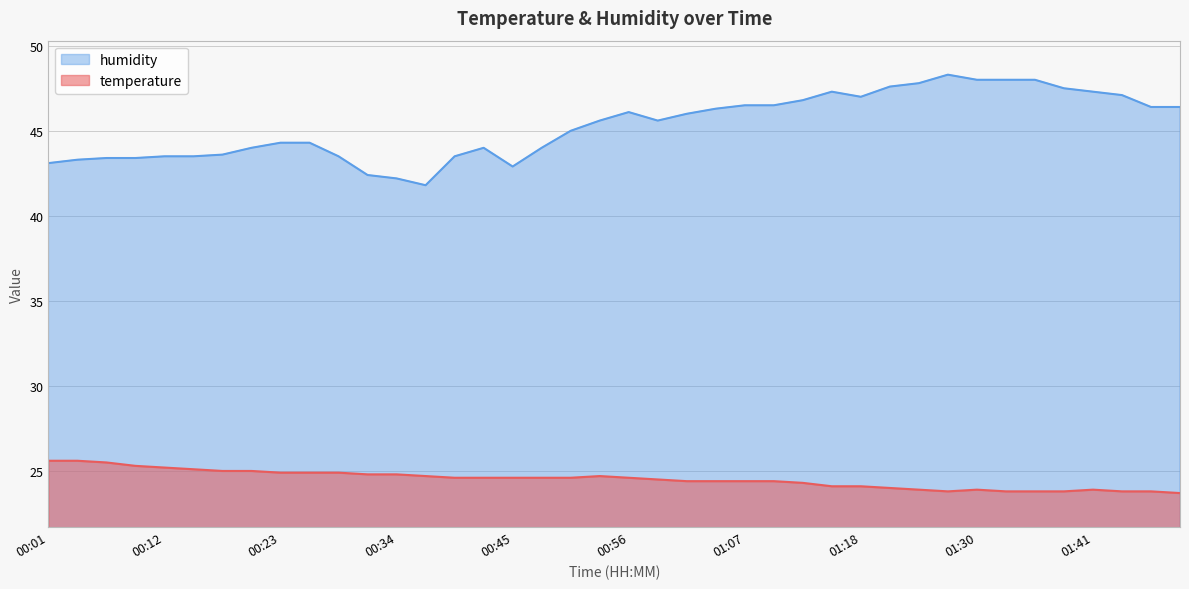

Between 00:56 and 01:47, which series saw the biggest shift?

temperature